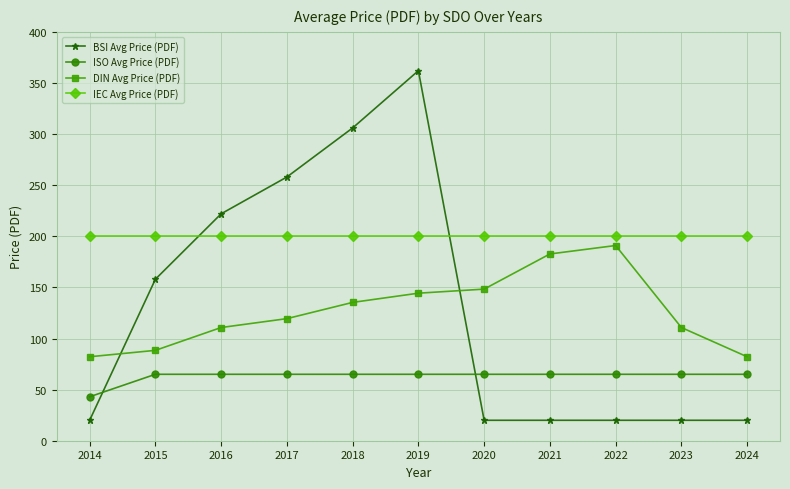

At which label does ISO Avg Price (PDF) reach its minimum?

2014